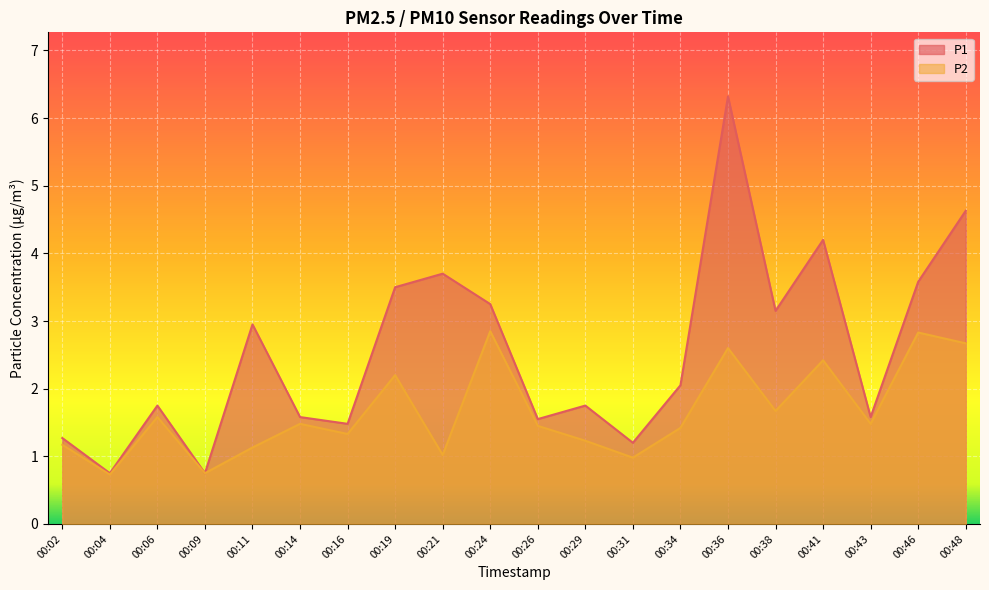

Between 00:46 and 00:48, which is larger?

00:48